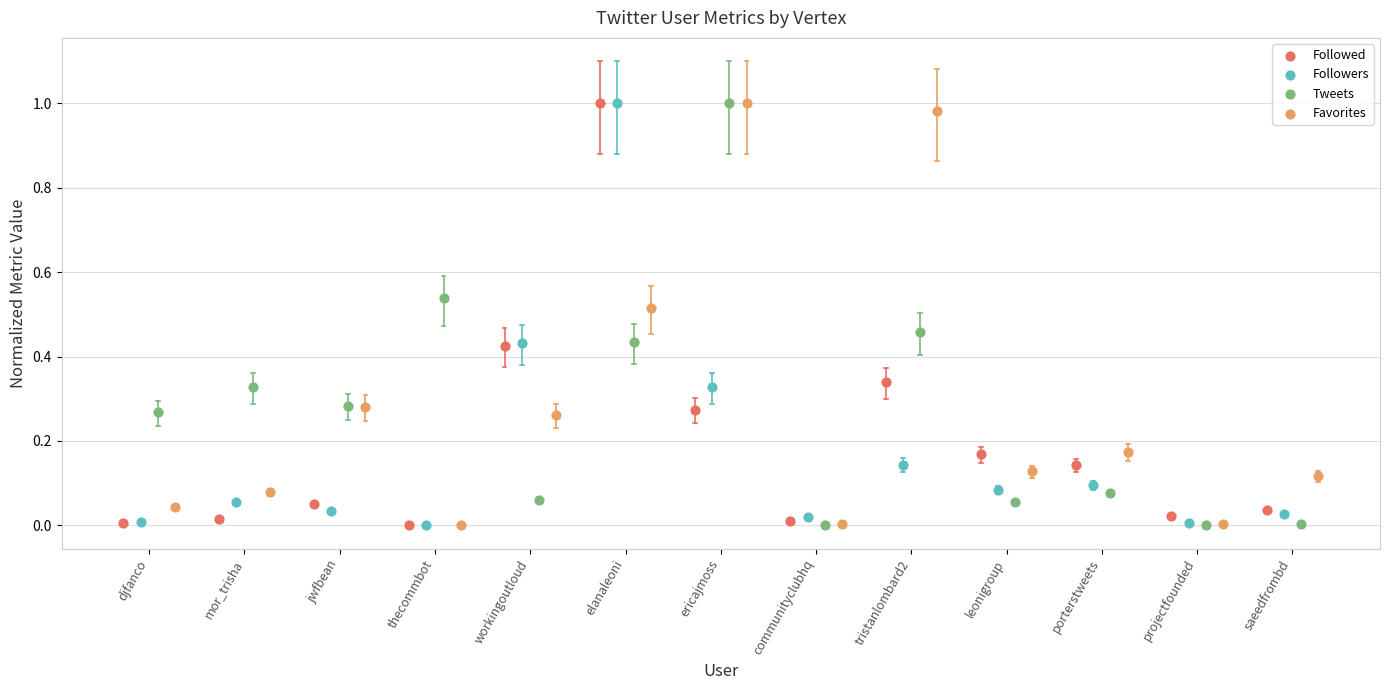

What are all the series names shown in the legend?

Followed, Followers, Tweets, Favorites